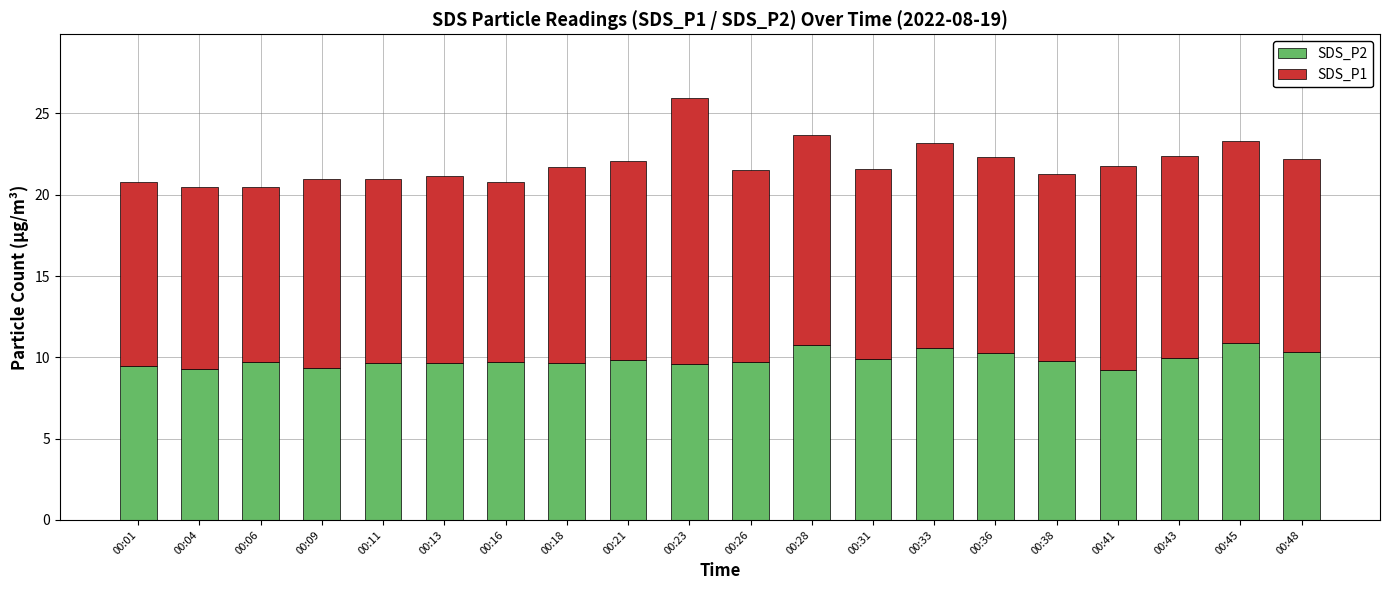

What is the highest value of the SDS_P2 series?

10.9